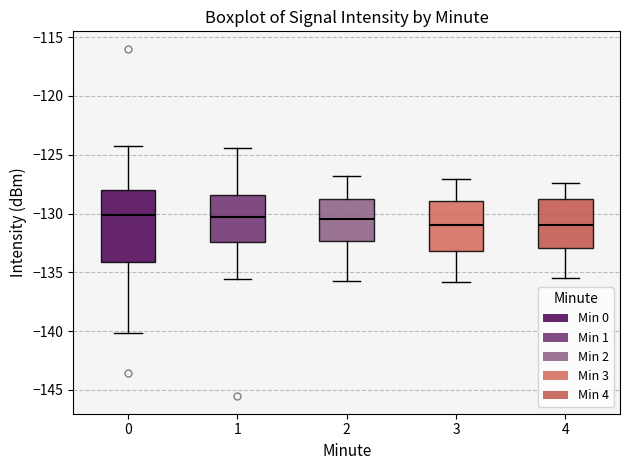

Reading left to right, read every box against the y-axis: the position of its median line, the range the box covers, and the ends of its whiskers. The values are not printed on the chart, so give them approximately, as read against the axis.

0: median -130.0, box -134.0 to -128.0, whiskers -140.0 to -124.5
1: median -130.5, box -132.5 to -128.5, whiskers -135.5 to -124.5
2: median -130.5, box -132.5 to -129.0, whiskers -135.5 to -127.0
3: median -131.0, box -133.0 to -129.0, whiskers -136.0 to -127.0
4: median -131.0, box -133.0 to -129.0, whiskers -135.5 to -127.5